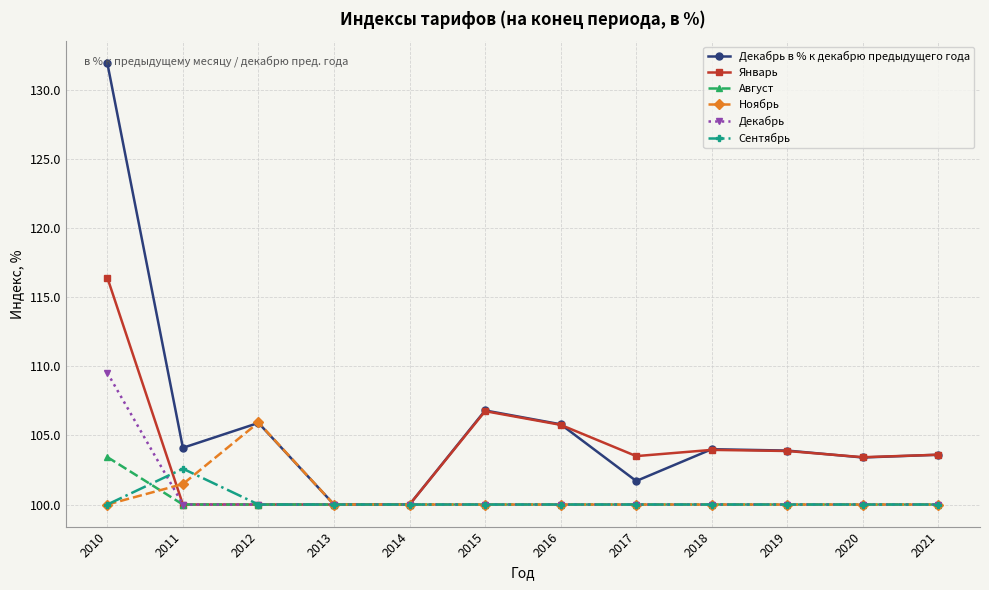

How many lines are shown in the chart?

6